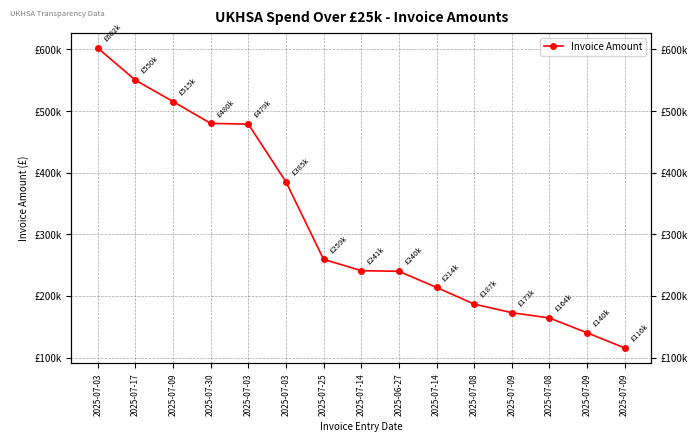

List the labels in order of value, largest first.

2025-07-03, 2025-07-17, 2025-07-09, 2025-07-30, 2025-07-03, 2025-07-03, 2025-07-25, 2025-07-14, 2025-06-27, 2025-07-14, 2025-07-08, 2025-07-09, 2025-07-08, 2025-07-09, 2025-07-09